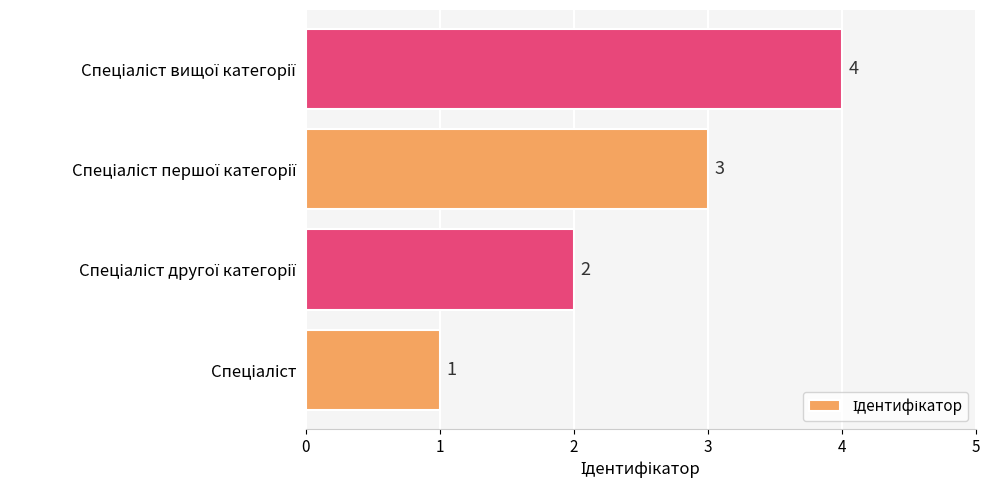

What is the difference between the maximum and minimum values?

3